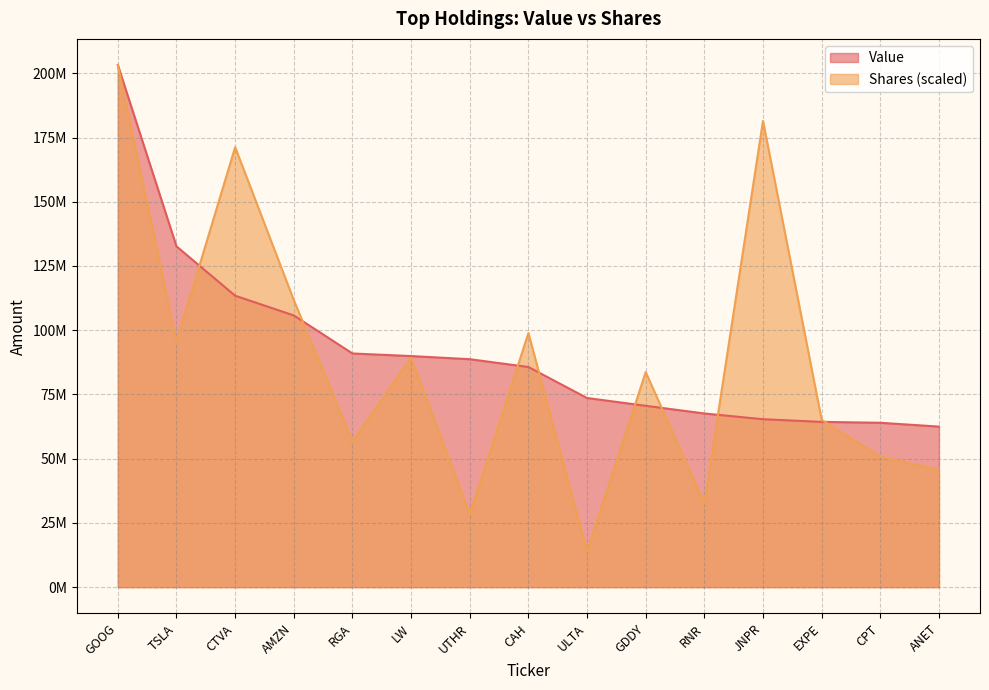

Is it true that Value equals 26304155.1 at CPT?

False